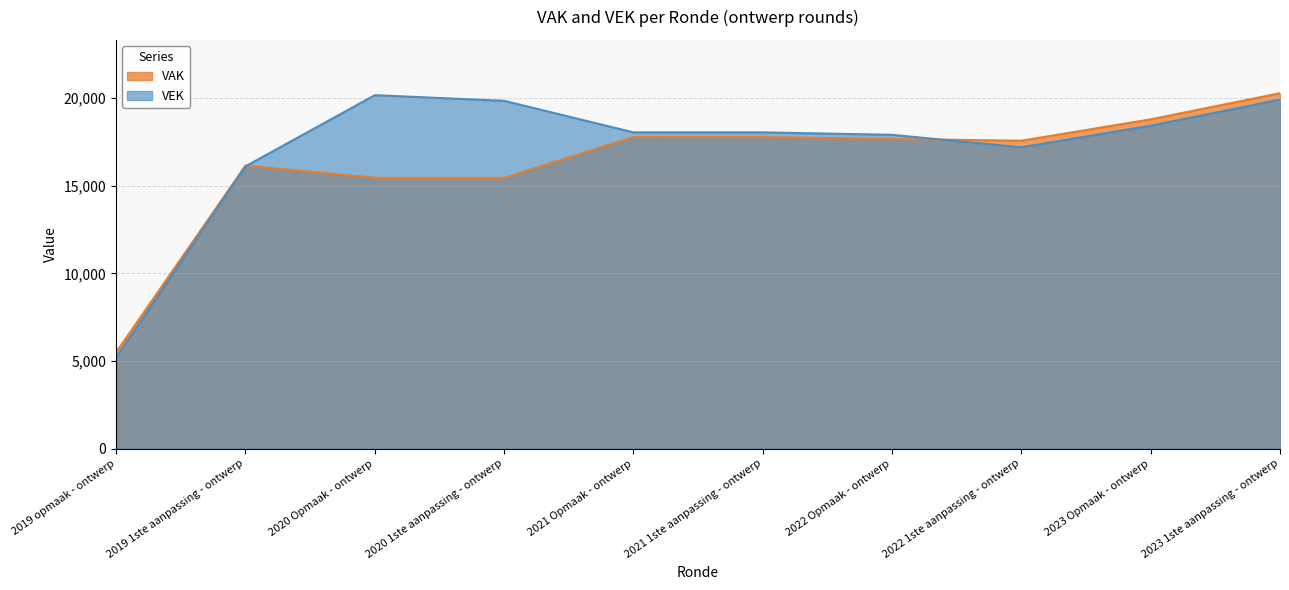

How many lines are shown in the chart?

2